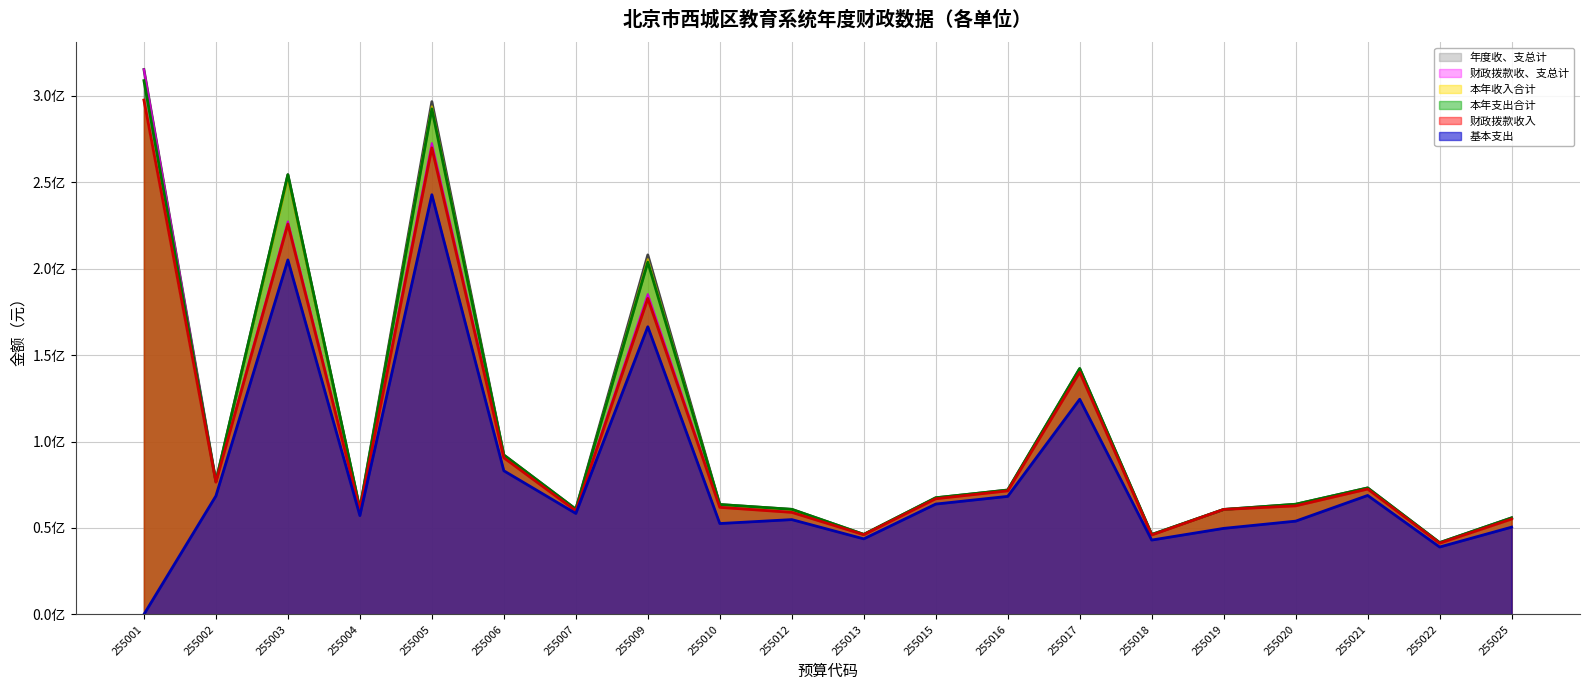

Reading left to right, what are all the values shown in this chart?

年度收、支总计: 315256720.5	77072280.8	254442173.9	61111085.8	296650767.6	92197552.1	60859864.0	207987898.4	63568807.9	60783638.3	46311364.9	67472654.5	71978400.8	142220891.6	46222086.7	60739701.6	63728897.3	73169216.9	41525378.0	55856870.4
本年收入合计: 297563506.0	76740994.9	252061326.8	60694273.4	293921214.1	91784986.3	60185943.4	205494949.4	63242035.6	60282864.0	46283759.9	67225452.9	71727190.5	141148385.1	45937902.3	60708714.2	63028769.4	72682389.3	41270606.7	55153230.1
财政拨款收入: 297563506.0	76495644.9	225824800.4	60521723.4	269907913.4	90606146.5	59939330.5	182777540.3	61938401.6	59032800.9	46127309.9	66910102.9	71480912.9	140139185.1	45937902.3	60708714.2	62801619.4	72522089.3	41191156.7	55153230.1
本年支出合计: 308818084.5	76822280.8	254342682.3	61111085.8	292422319.8	92197552.1	60859843.0	203757478.0	63568807.9	60783638.3	46276374.9	67472654.5	71928400.8	142220891.6	46222086.7	60701926.6	63728897.3	73169216.9	41525378.0	55856870.4
基本支出: 0.0	68529272.5	205072560.2	57161525.8	242798956.8	83095324.0	58413311.4	166426906.3	52573274.7	54843776.9	43704229.9	63835936.0	68285442.8	124472210.4	43010930.6	49769948.6	53957900.6	68815762.5	38988070.4	50488127.0
财政拨款收、支总计: 315256720.5	76826930.8	227331405.7	60938535.8	272637466.9	91018712.3	60230607.1	185270489.2	62265173.9	59533575.2	46154914.9	67157304.5	71732123.1	141211691.6	46162402.1	60739701.6	63501747.3	73008916.9	41438508.0	55856870.4